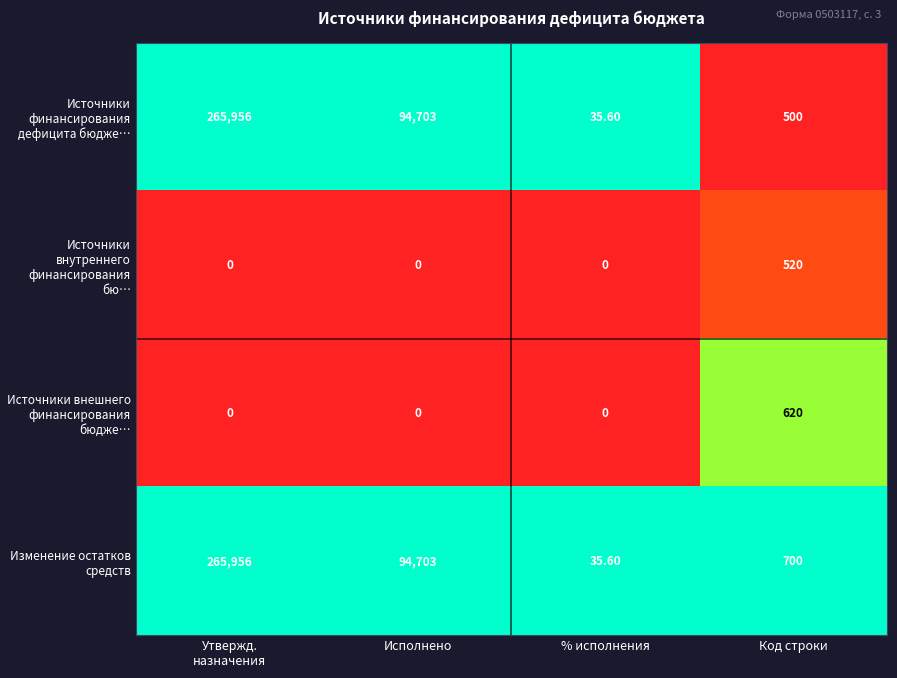

What is the sum of all Изменение остатков средств values?

361394.6